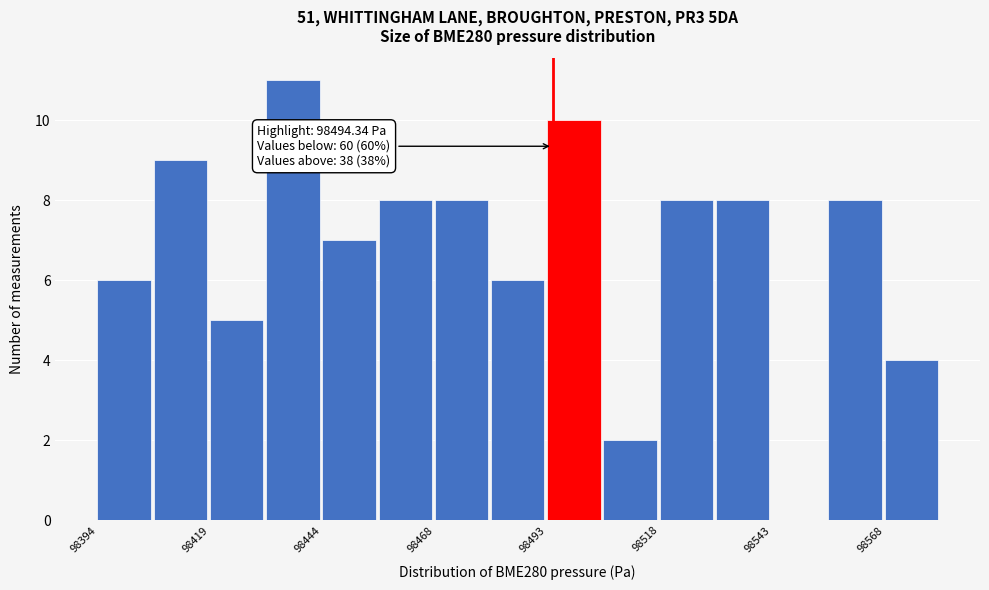

Around what value on the x-axis is the tallest bar? Give the approximate position of its centre, as read against the axis.

98435